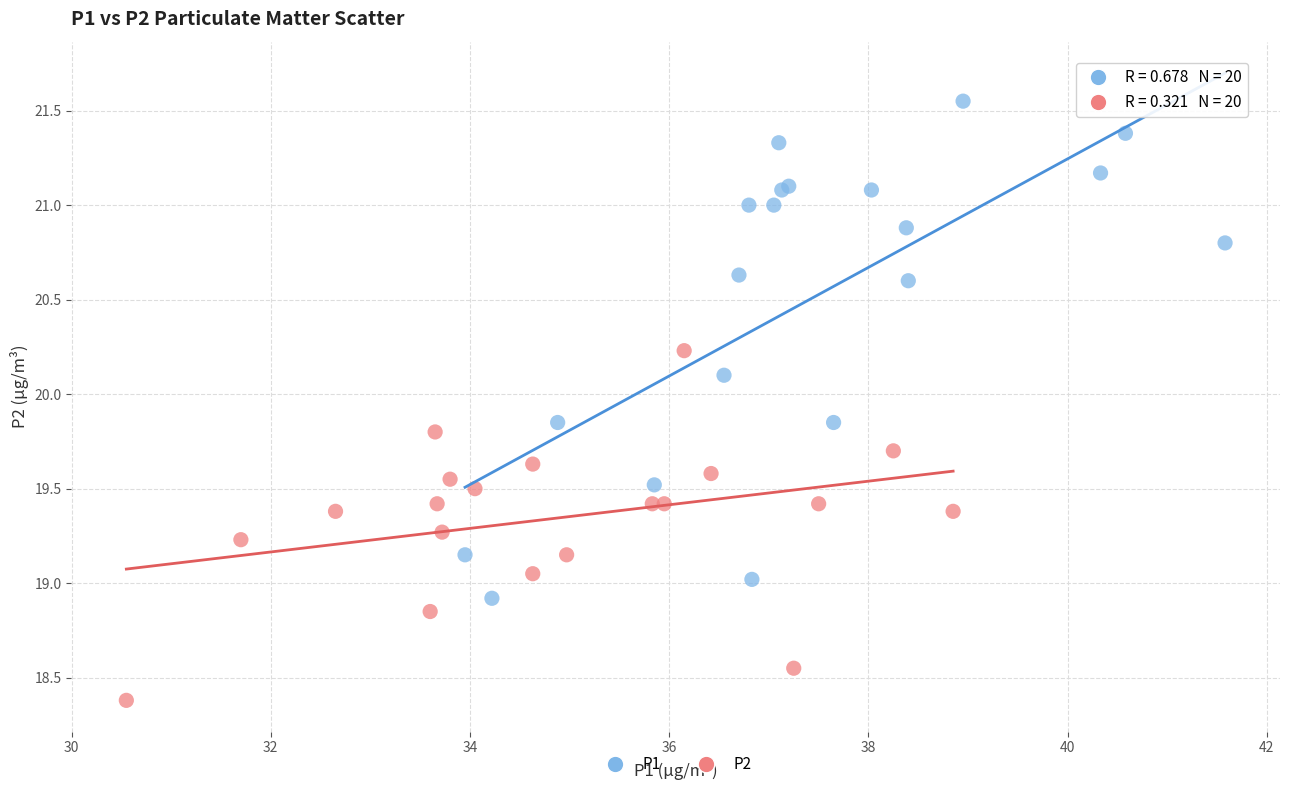

Which series has the widest spread of Y values?

P1